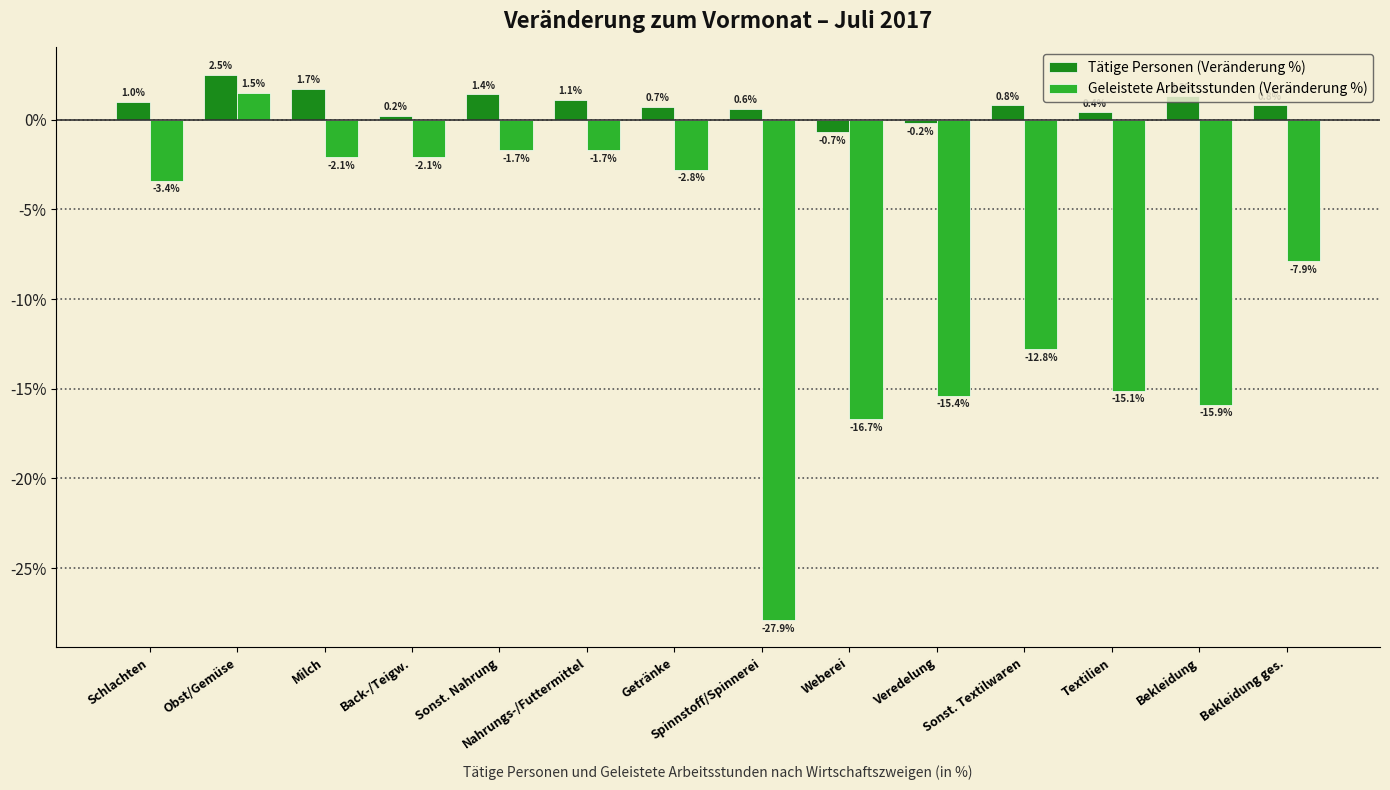

Which category has the highest value across all series?

Obst/Gemüse